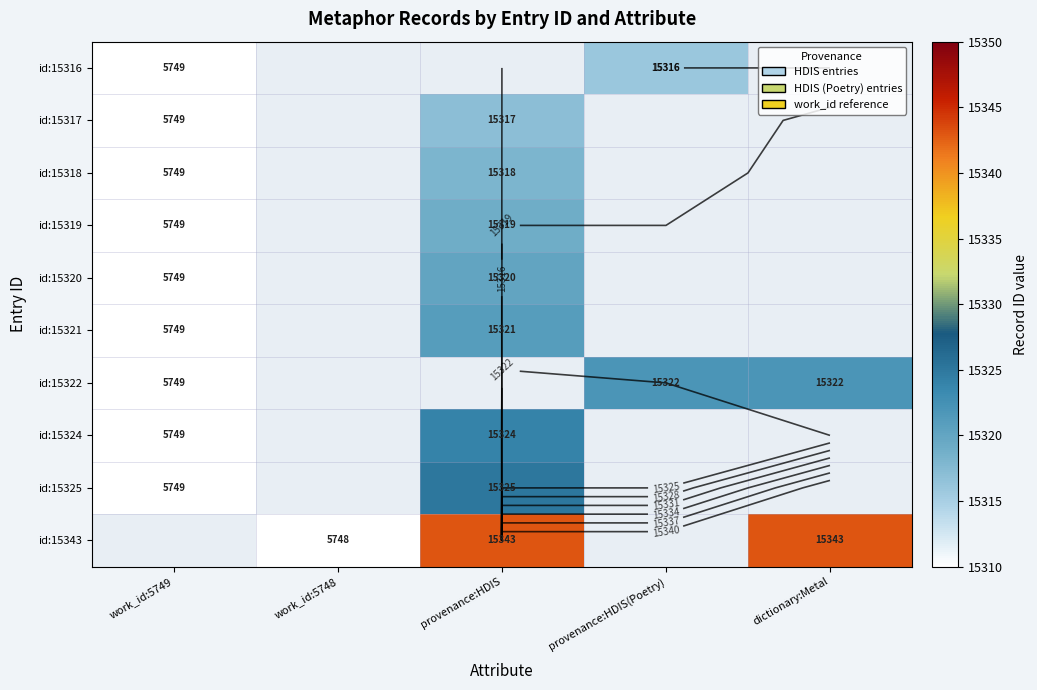

What is the maximum value for id:15316?

15316.0